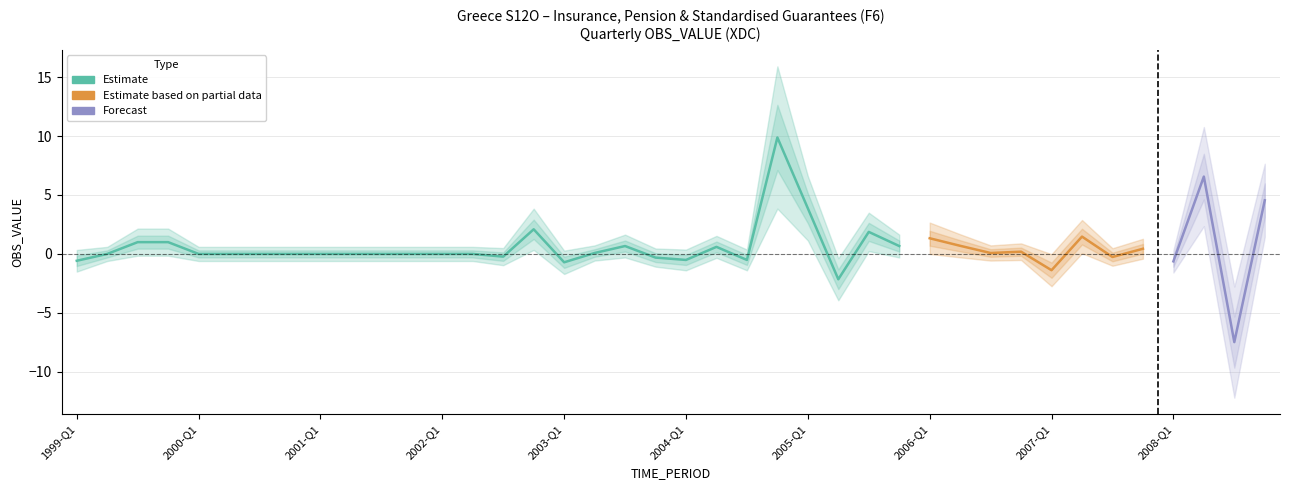

How many values are below zero?

11